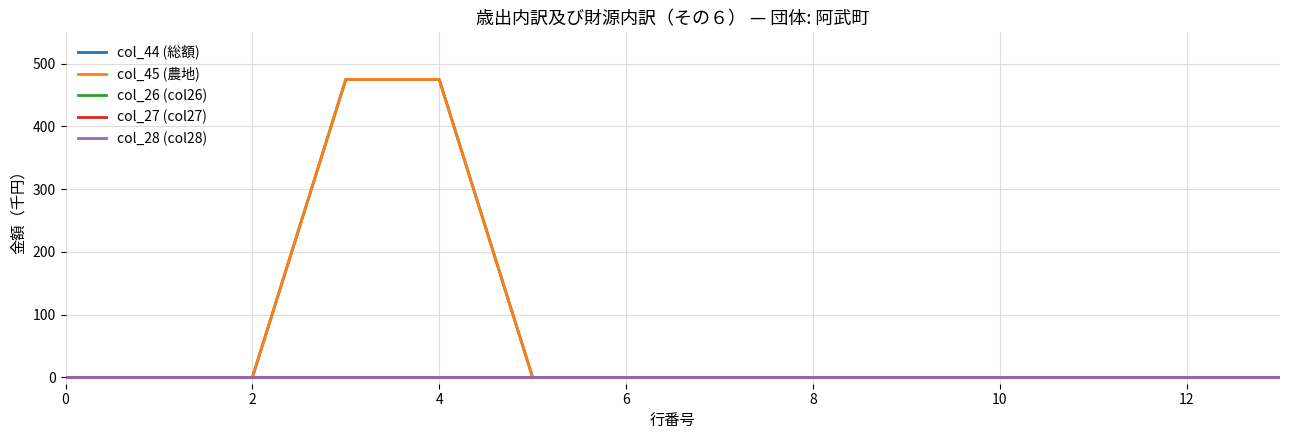

True or false: col_44 (総額) and col_27 (col27) intersect in this chart.

False